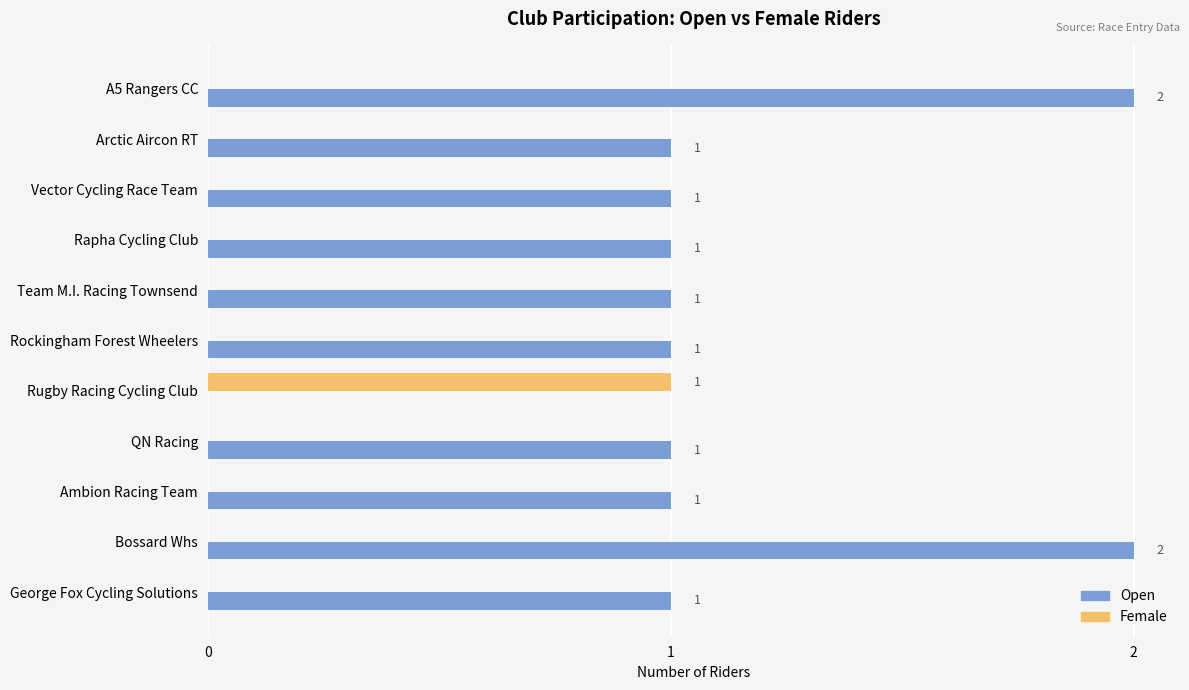

How many Female values are between 0 and 1?

11